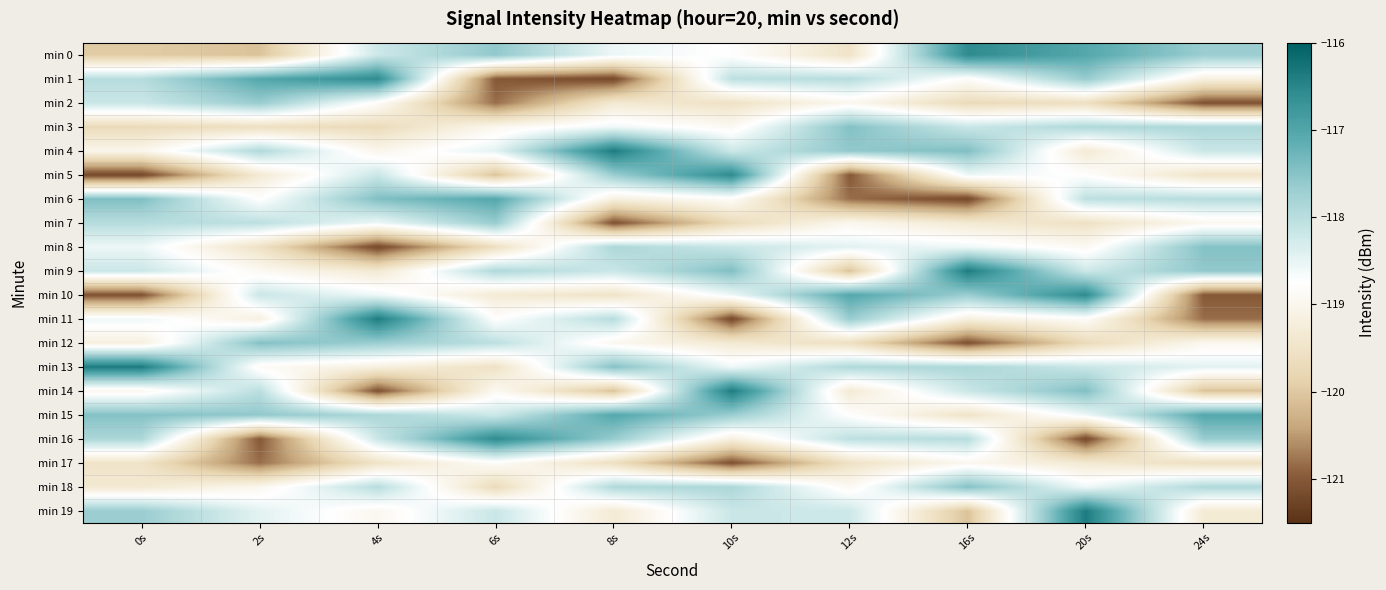

Which series has the widest spread of values?

min 11